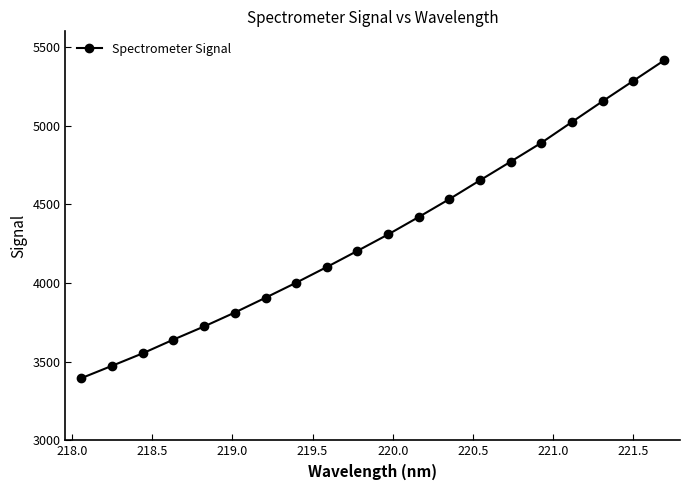

True or false: the data has more than 1 interior local peaks.

False